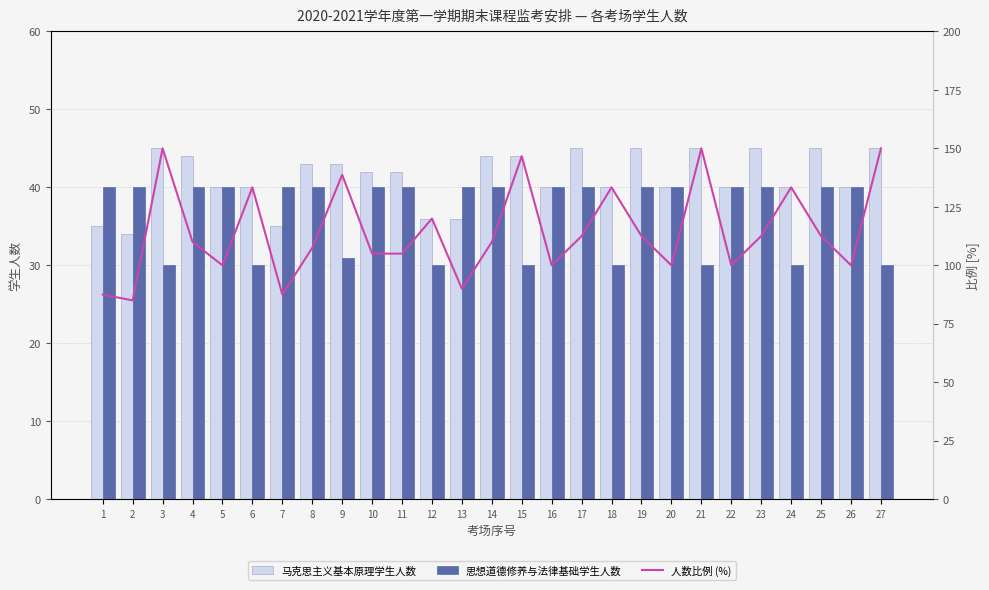

What is the difference between the maximum and minimum values in the 马克思主义基本原理学生人数 series?

11